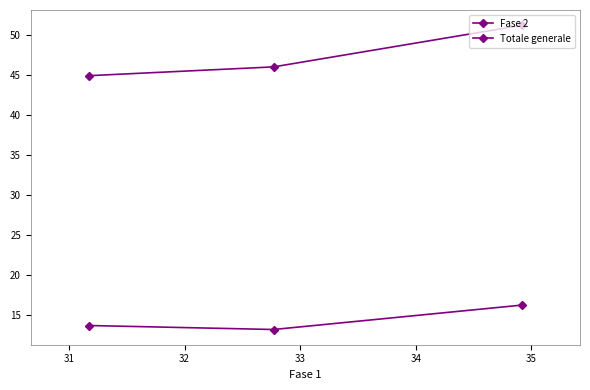

Reading right to left, list all the values displayed in this chart.

Fase 2: 13.7	13.2	16.2
Totale generale: 44.9	46.0	51.2